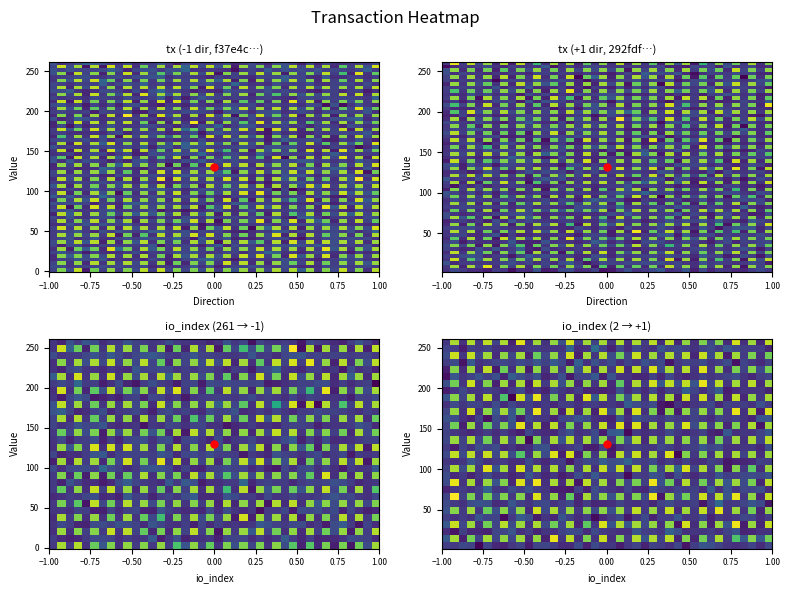

Rank the series by their average value, from lowest to highest.

292fdf94a183f7e2868d0fb3c6bb2c0fe71f3e7, f37e4c1414b09e65915521da2c25cce1716fd1b